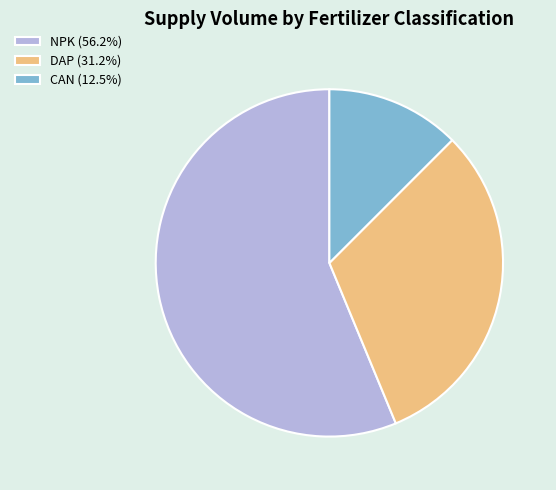

Rank the categories by value from lowest to highest.

CAN, DAP, NPK